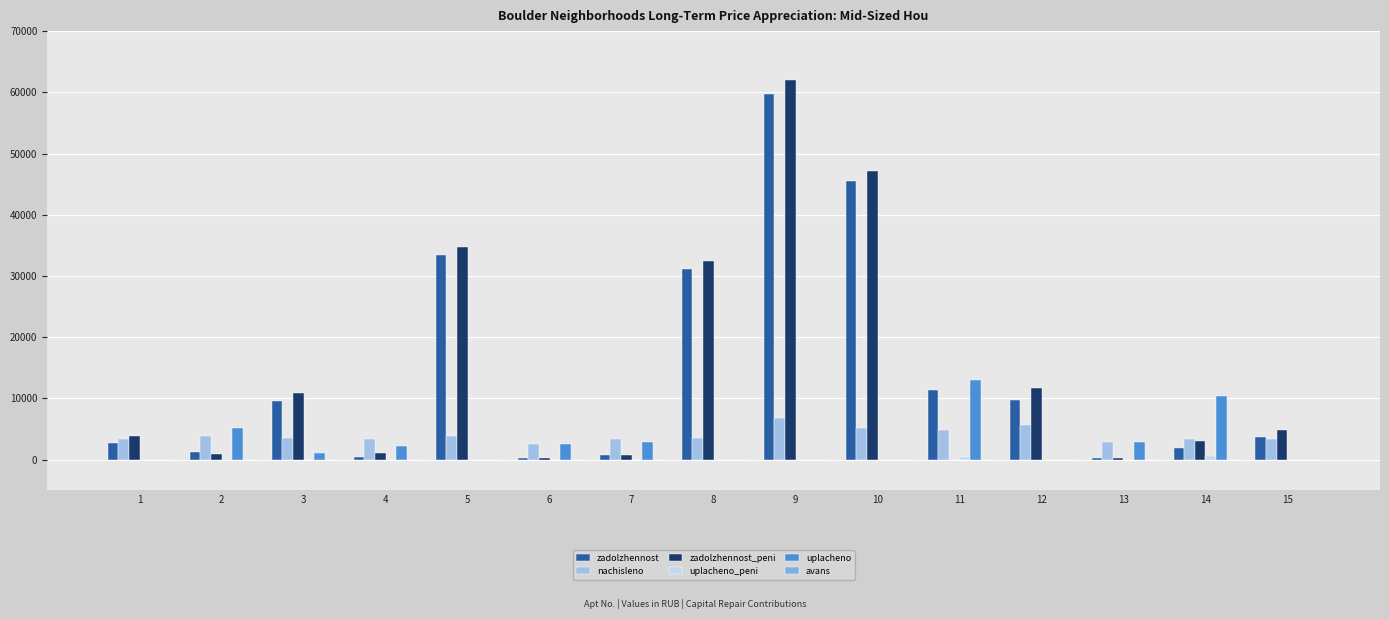

What is the maximum value shown in the chart?

62074.8